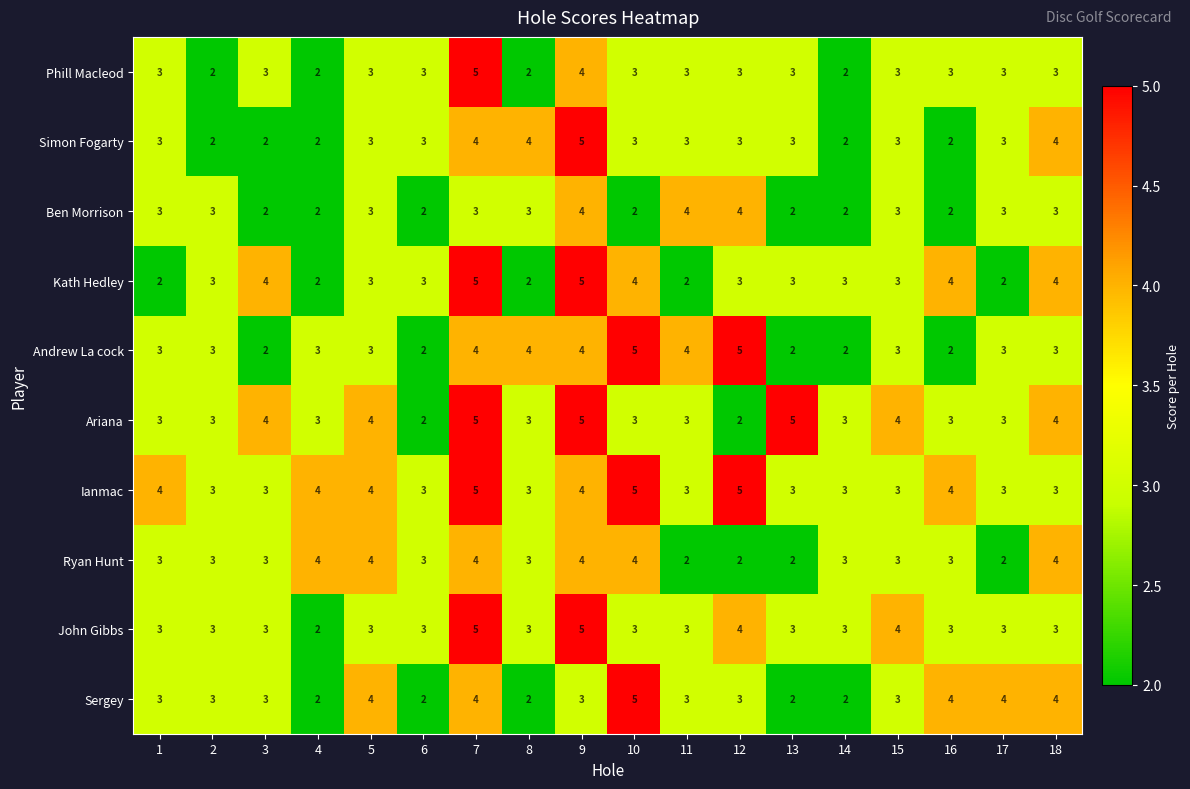

At which category is the sum across all series the highest?

7